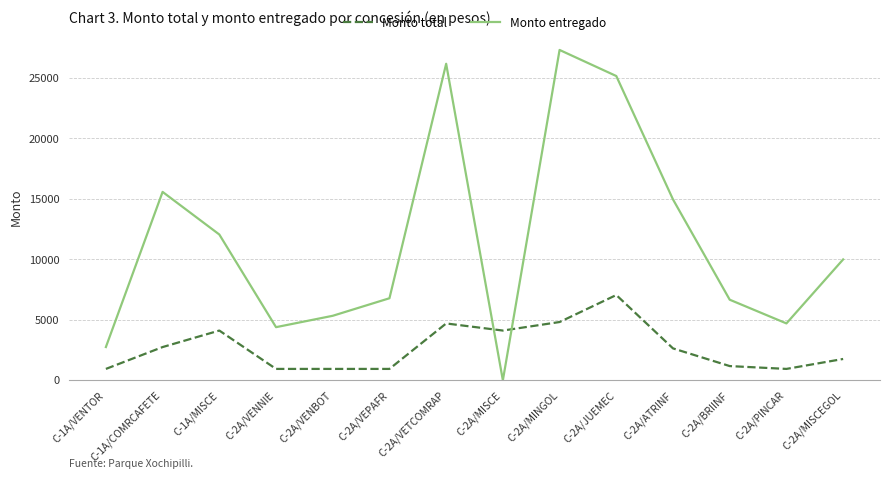

At C-1A/VENTOR, list the series in order from smallest to largest.

Monto total, Monto entregado